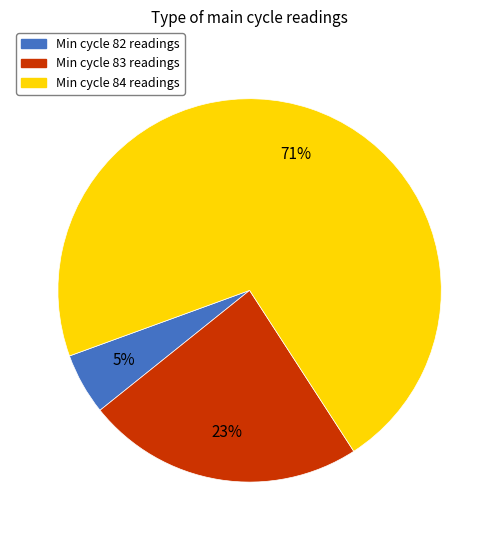

Is there a majority slice in this chart?

Yes